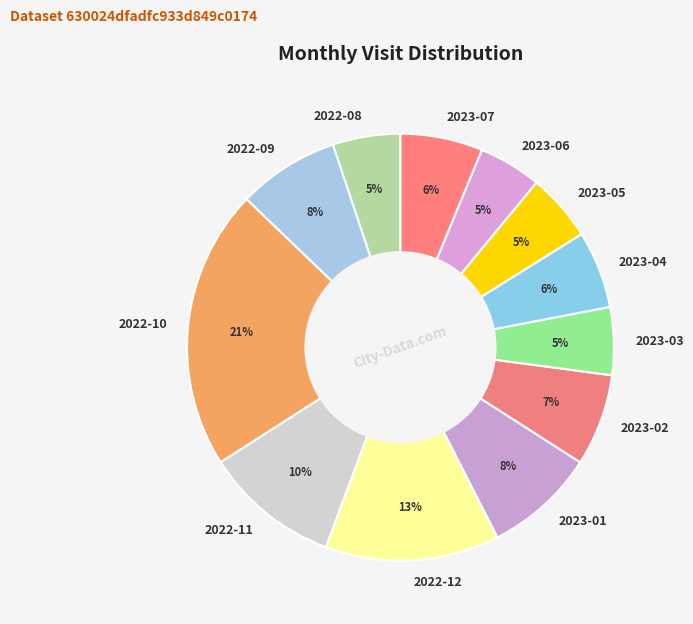

True or false: 2022-12 accounts for 13% of the total.

True